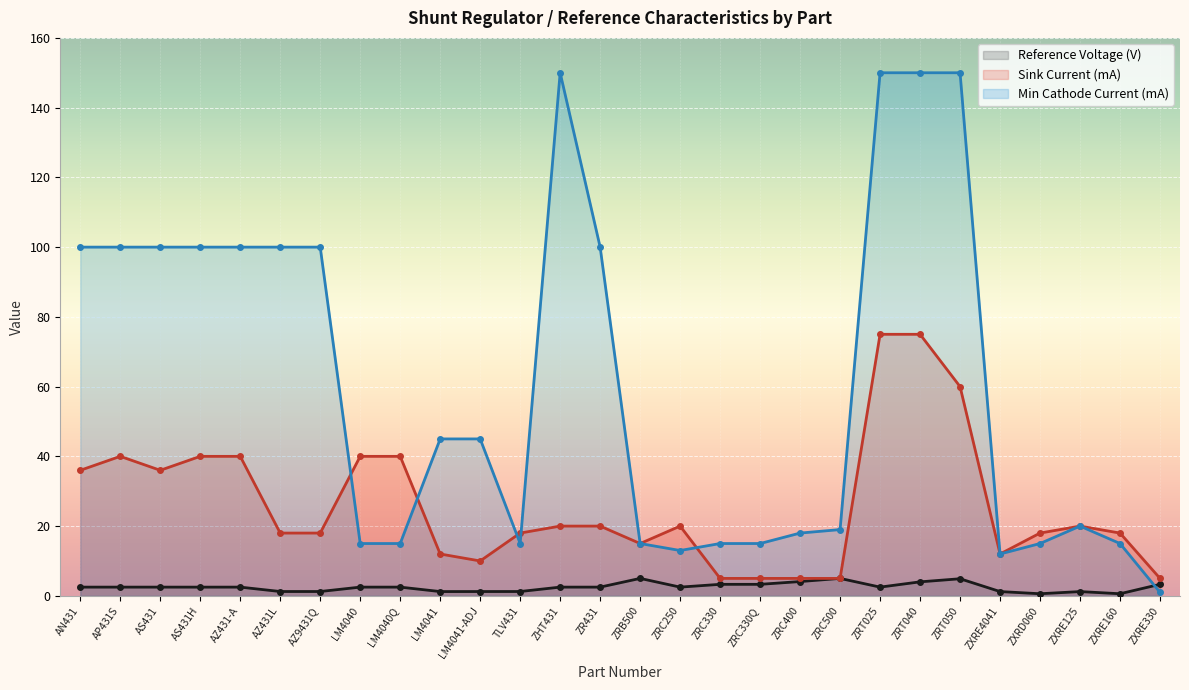

True or false: Reference Voltage (V) and Sink Current (mA) intersect in this chart.

False